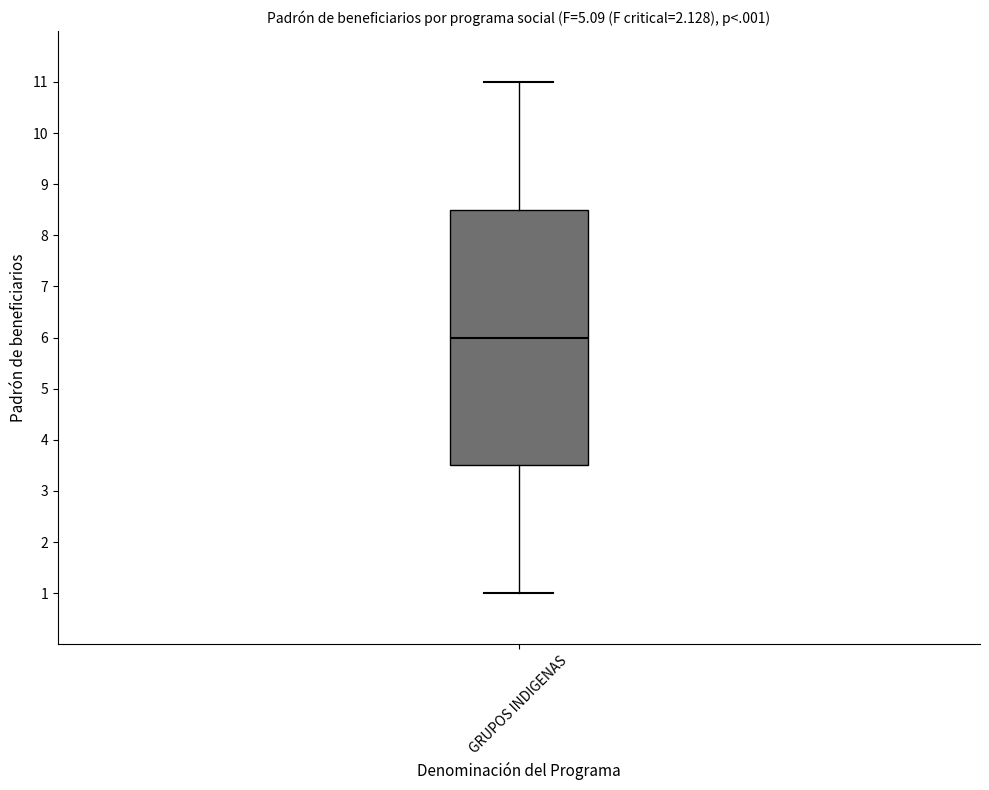

Where is the lower edge of the box for GRUPOS INDIGENAS on the y-axis? The values are not printed on the chart, so give them approximately, as read against the axis.

3.5